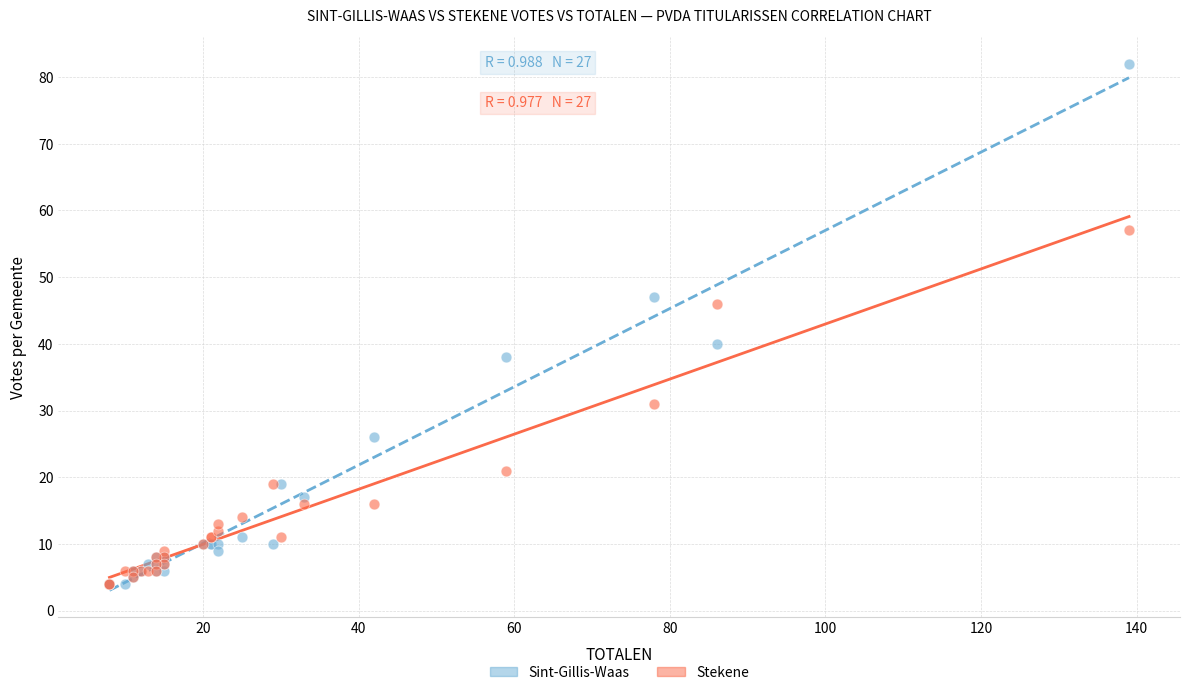

In the Stekene series, what Y value is closest to 30?

31